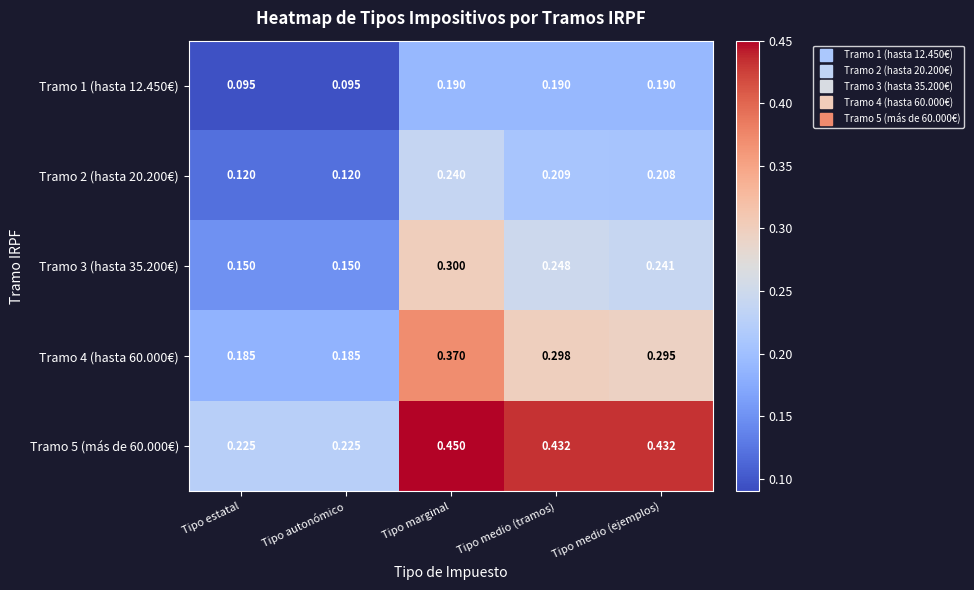

Between Tipo estatal and Tipo medio (tramos), which series saw the biggest shift?

Tramo 5 (más de 60.000€)